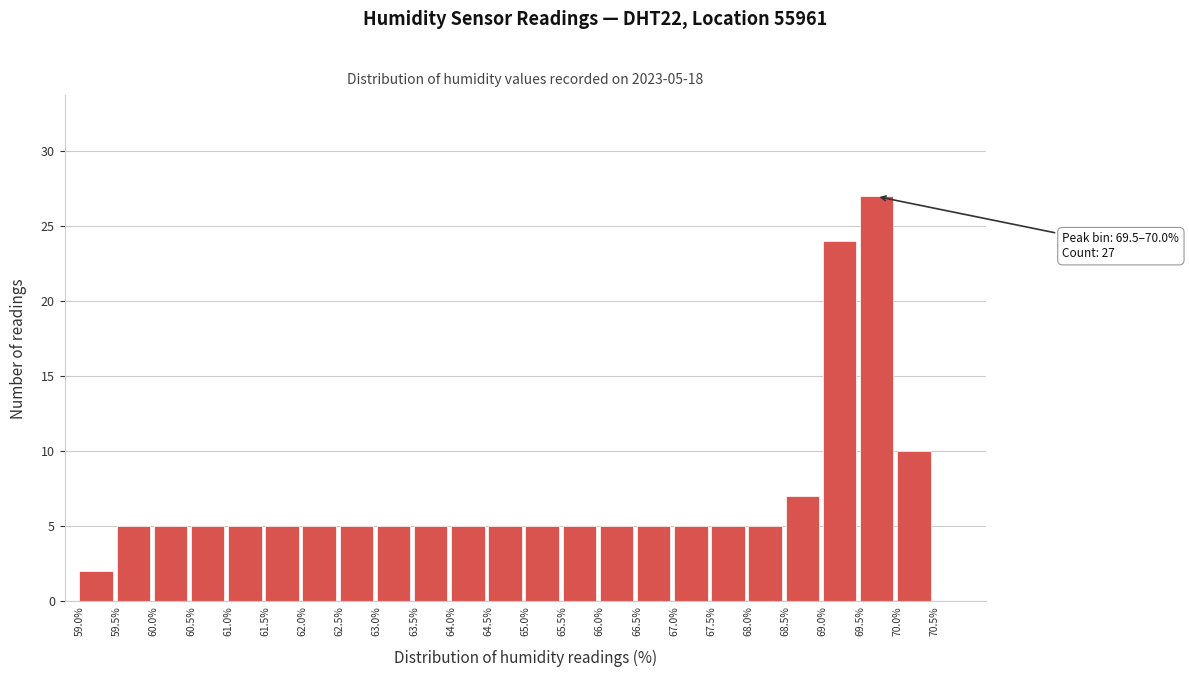

Over which range of the x-axis is the bar tallest?

69.5 to 70.0